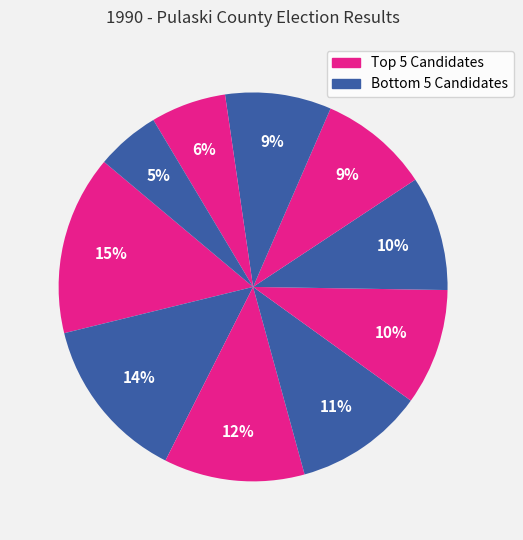

How many slices are in this pie chart?

10